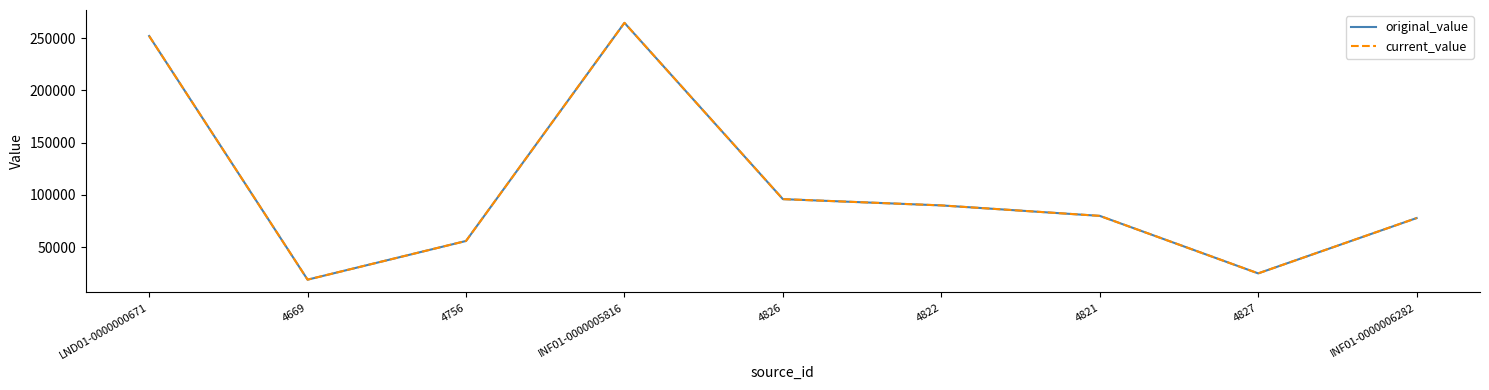

The value of current_value at INF01-0000005816 is 264575. True or false?

True